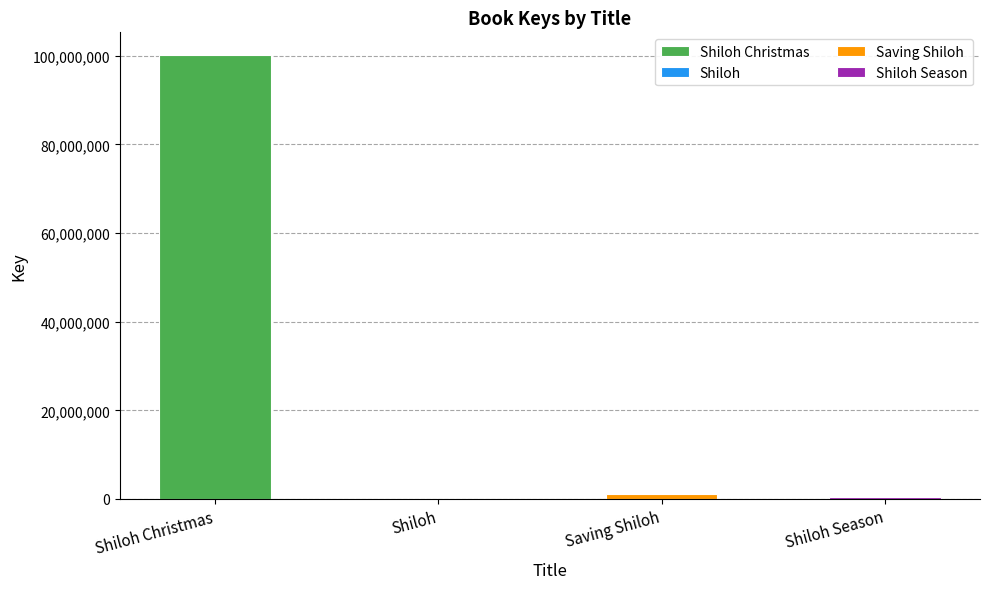

The chart shows a value of 178387782 at Shiloh Christmas. True or false?

False